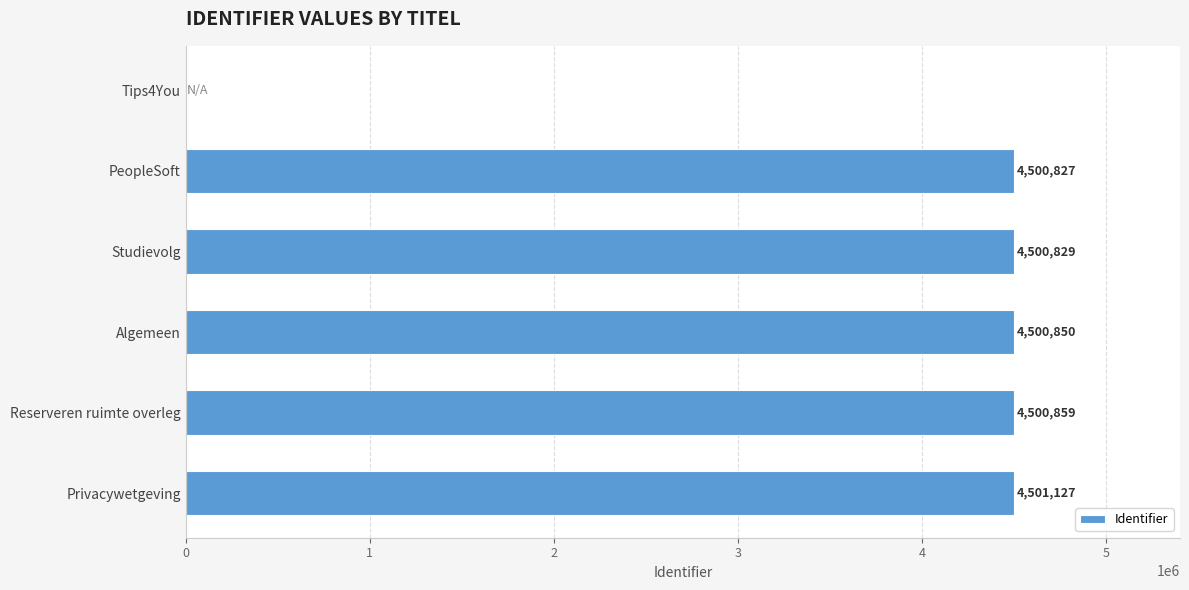

What is the approximate value at PeopleSoft, to the nearest 100?

4500800